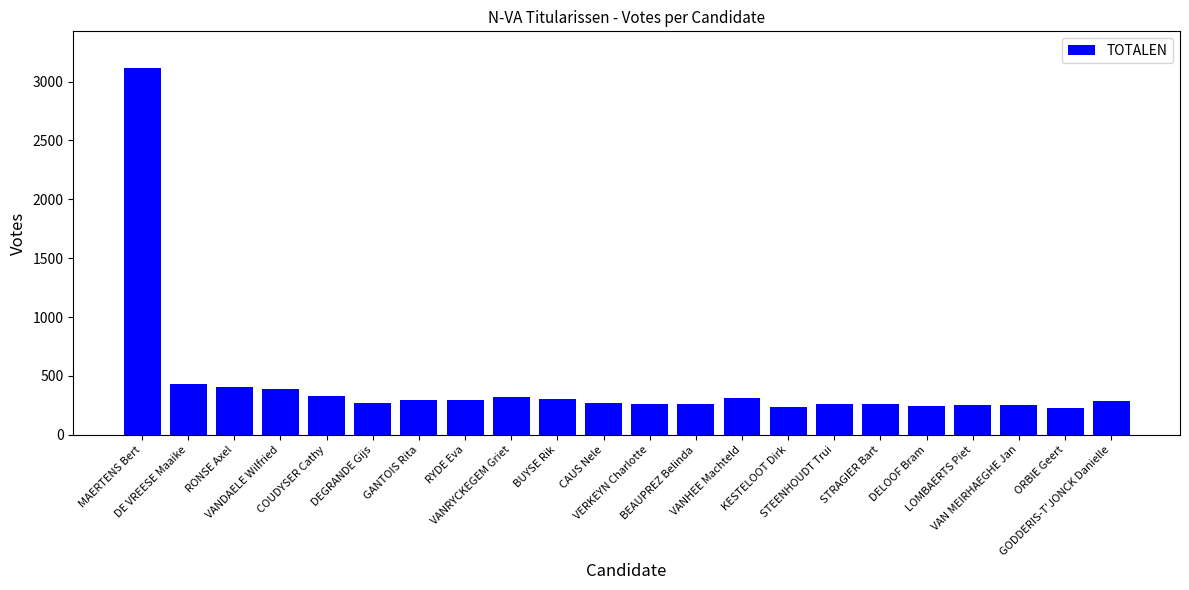

The chart shows a value of 93 at VANDAELE Wilfried. True or false?

False